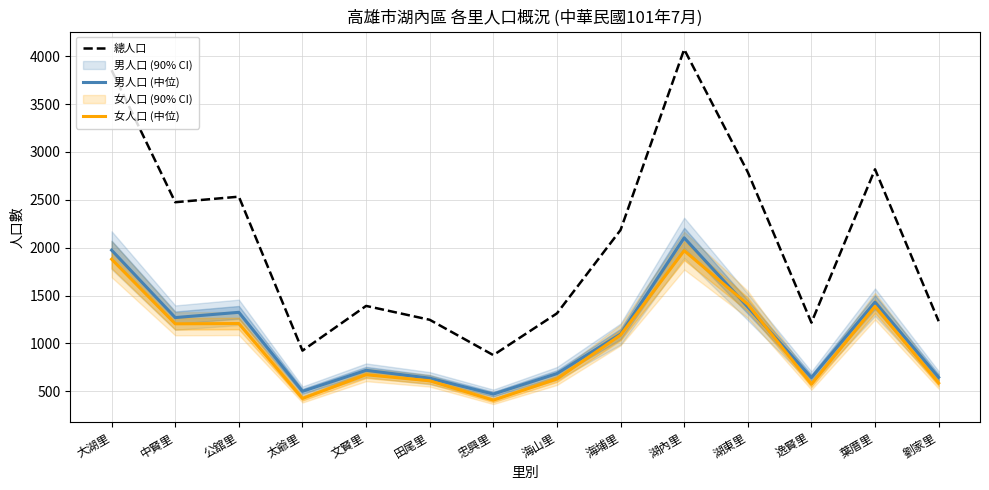

Where does the 總人口 series first go above 2185?

大湖里